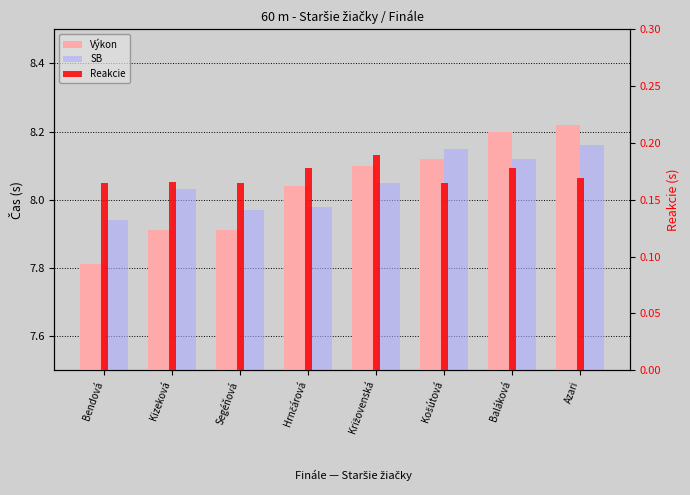

Between Kizeková and Hrnčárová, which is larger?

Hrnčárová